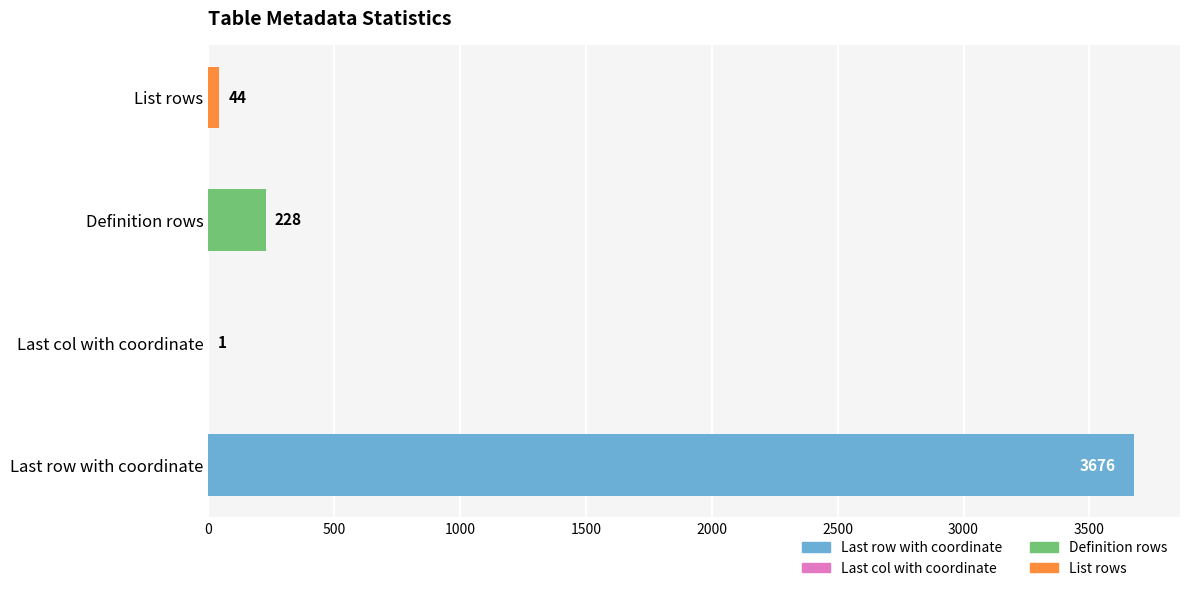

The chart shows a value of 1 at Last col with coordinate. True or false?

True